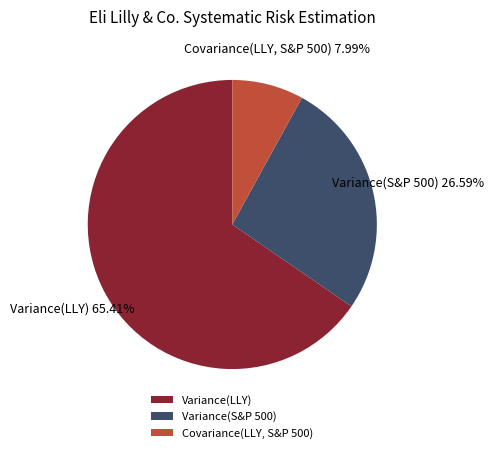

Approximately how many times larger is the value at Variance(LLY) compared to Variance(S&P 500)?

2.5